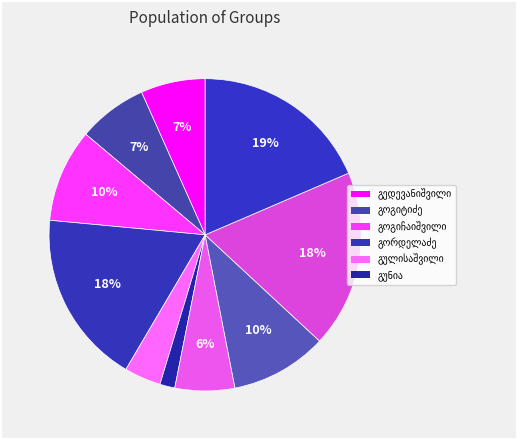

Count the number of slices in the pie.

10